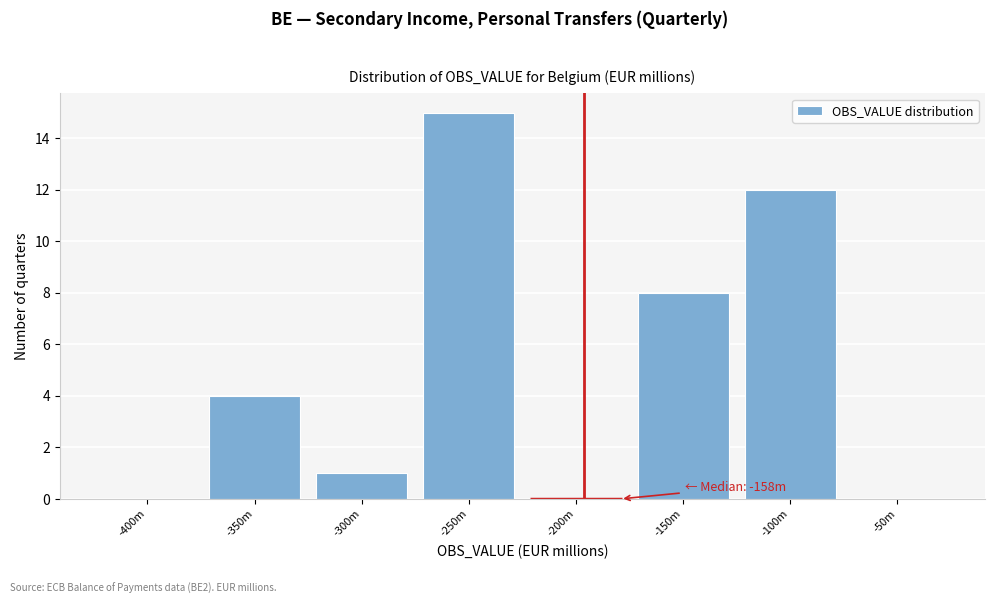

Reading left to right, transcribe all the data shown in this chart.

-400m=0	-350m=4	-300m=1	-250m=15	-200m=0	-150m=8	-100m=12	-50m=0